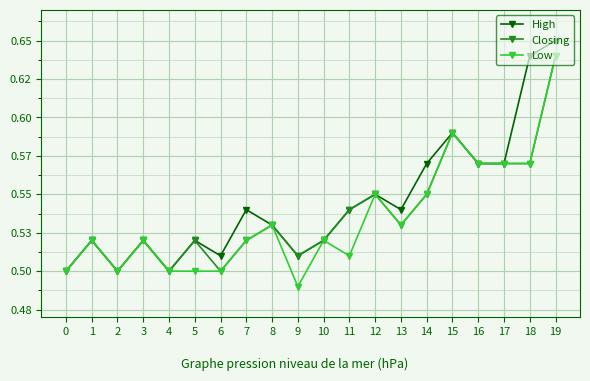

Does the chart have visible grid lines?

Yes